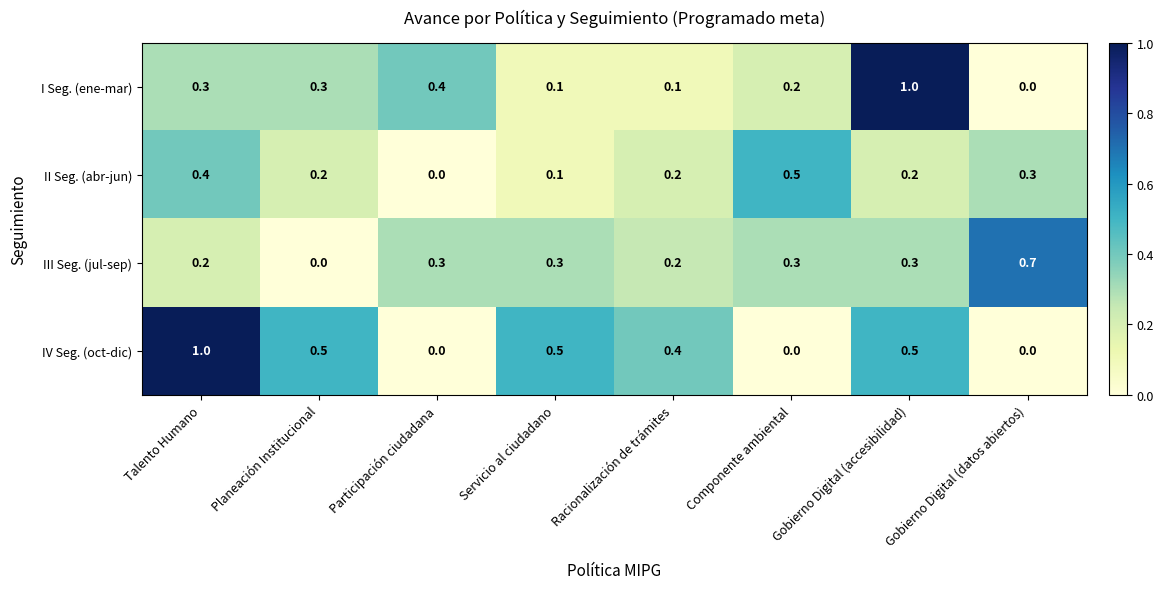

How many III Seg. (jul-sep) values are between 0 and 1?

8